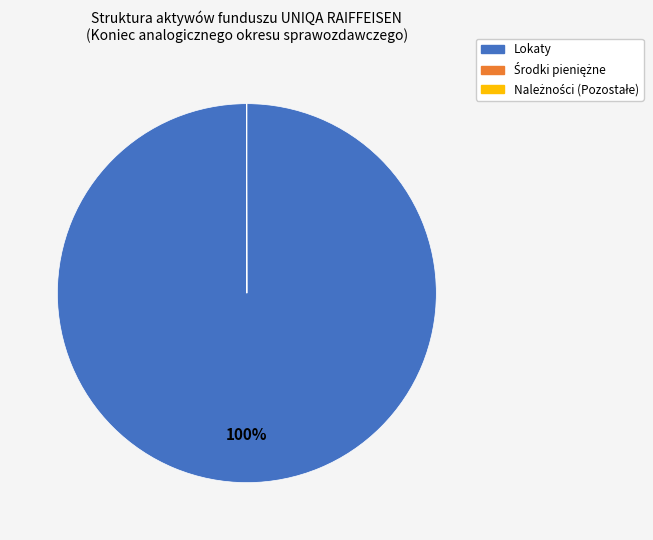

Which slice is the largest?

Lokaty